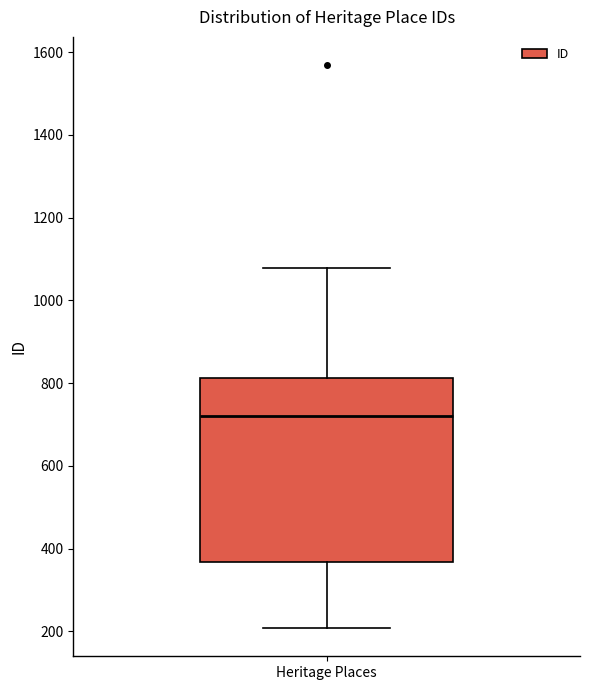

Transcribe this box plot: give where the median line is, the range the box spans, and where the two whiskers end, as read against the y-axis. The values are not printed on the chart, so give them approximately, as read against the axis.

median 720, box 360 to 820, whiskers 200 to 1080